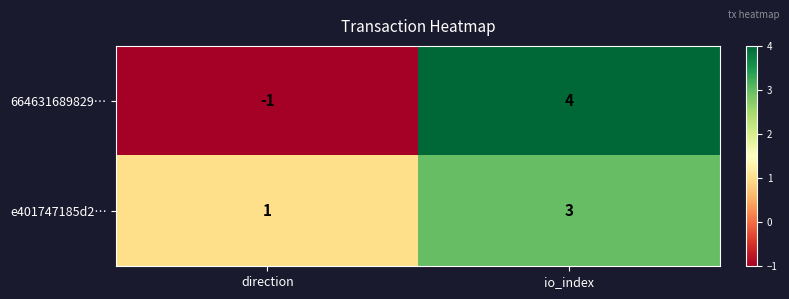

The value of 664631689829… at direction is -1. True or false?

True